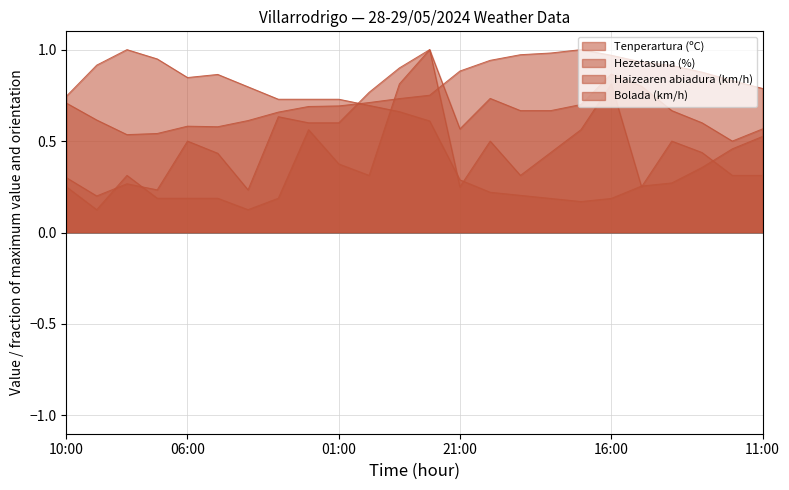

What is the highest value of the Hezetasuna (%) series?

1.0